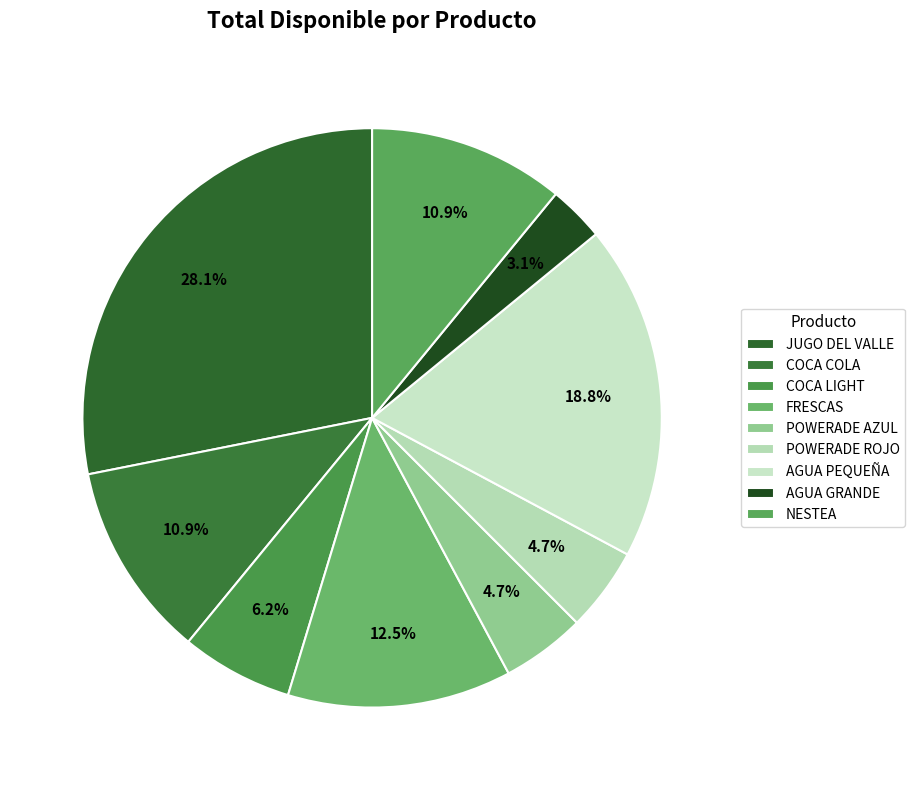

Rank the categories by value from highest to lowest.

JUGO DEL VALLE, AGUA PEQUEÑA, FRESCAS, COCA COLA, NESTEA, COCA LIGHT, POWERADE AZUL, POWERADE ROJO, AGUA GRANDE